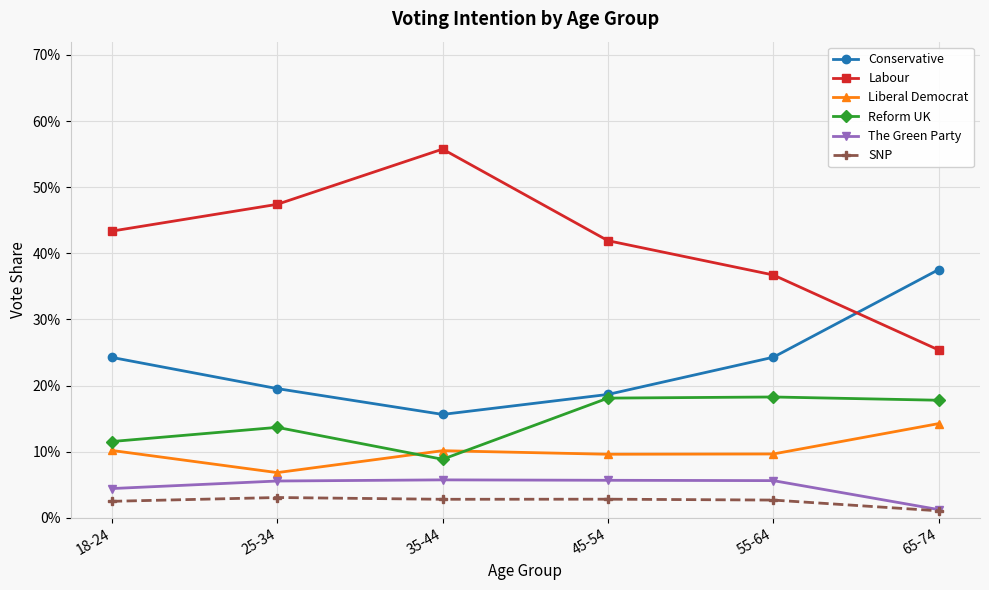

True or false: The Green Party has a value of 0.1 at 35-44.

False